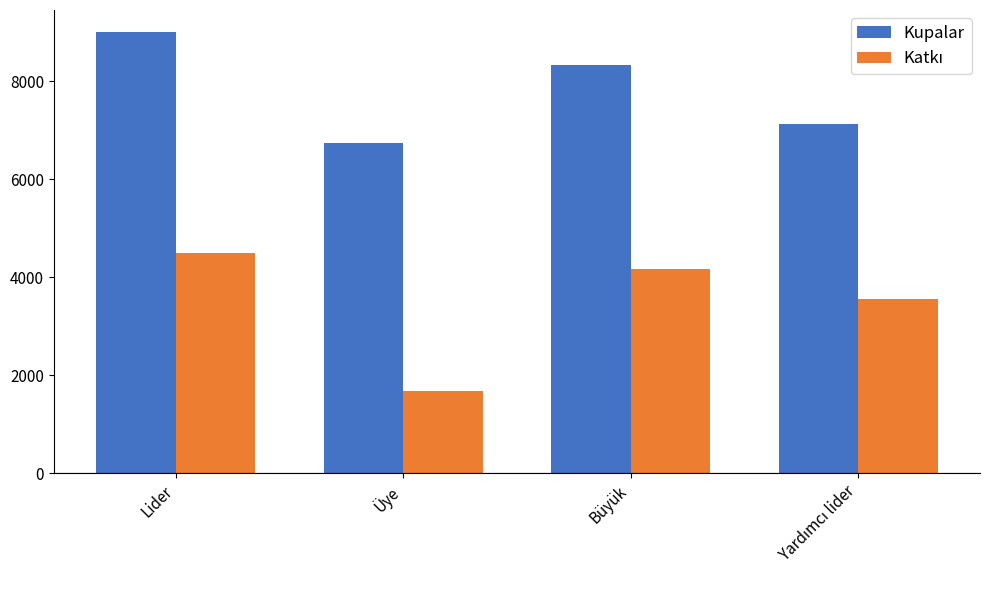

What is the label of the 4th bar from the right?

Lider